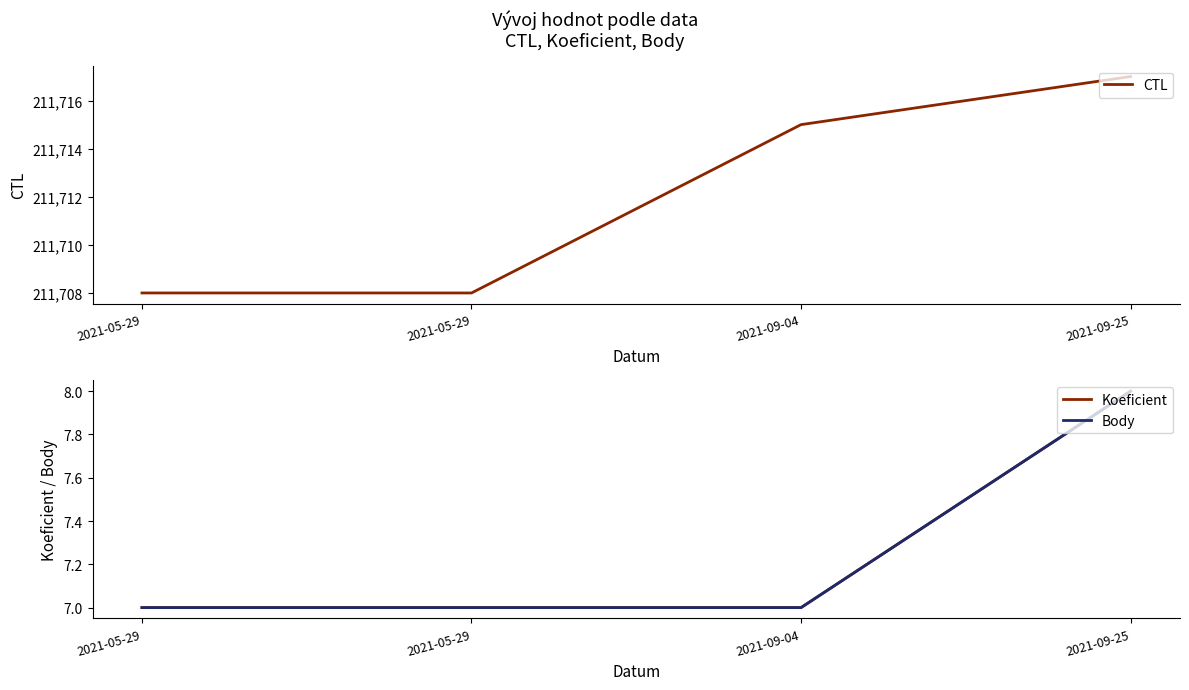

The Body series shows 8 at 2021-09-25. True or false?

True